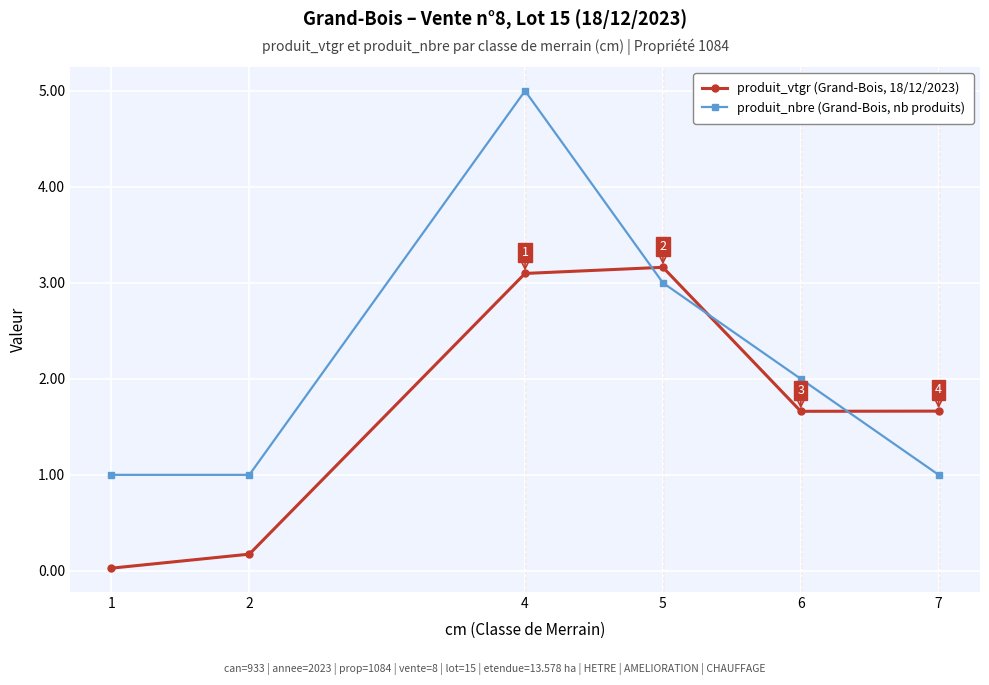

True or false: produit_vtgr (Grand-Bois, 18/12/2023) has a value of 1.7 at 7.

True